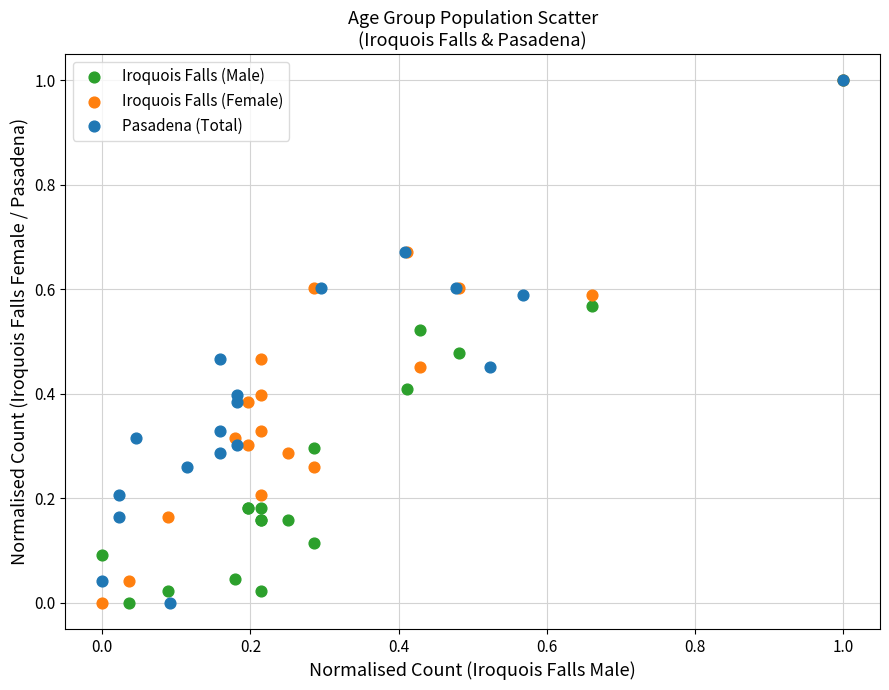

What are all the series names shown in the legend?

Iroquois Falls (Male), Iroquois Falls (Female), Pasadena (Total)